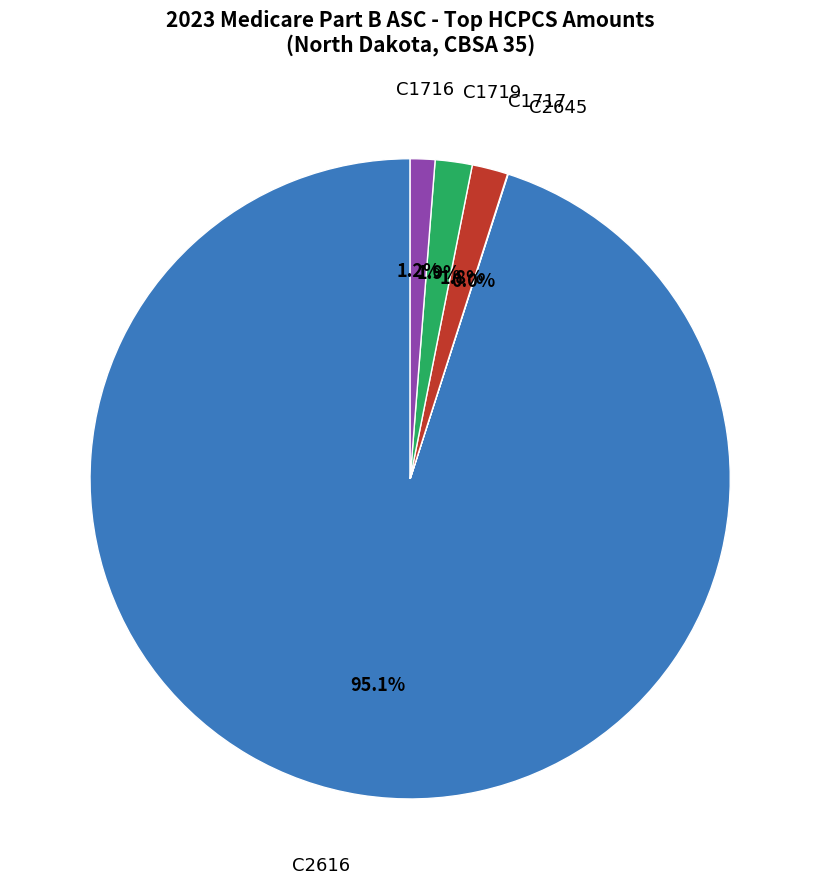

Approximately how many times larger is the value at C1716 compared to C1717?

0.7